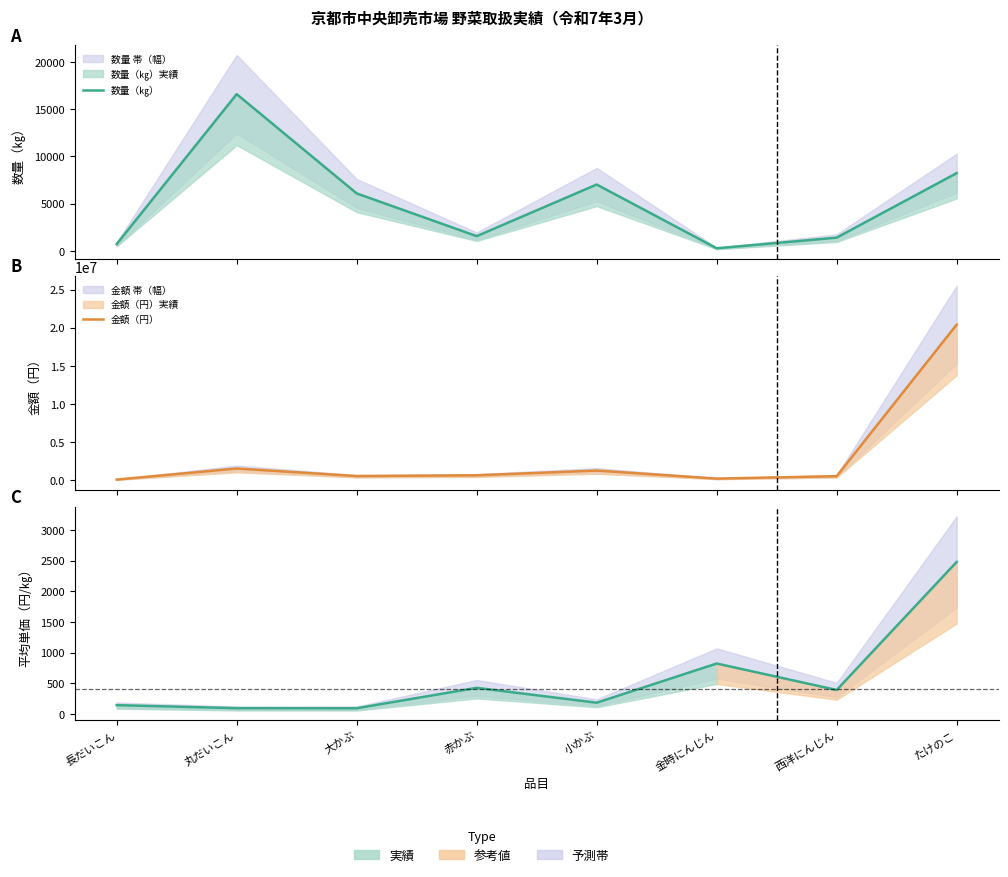

Between 小かぶ and 丸だいこん, which is larger?

丸だいこん